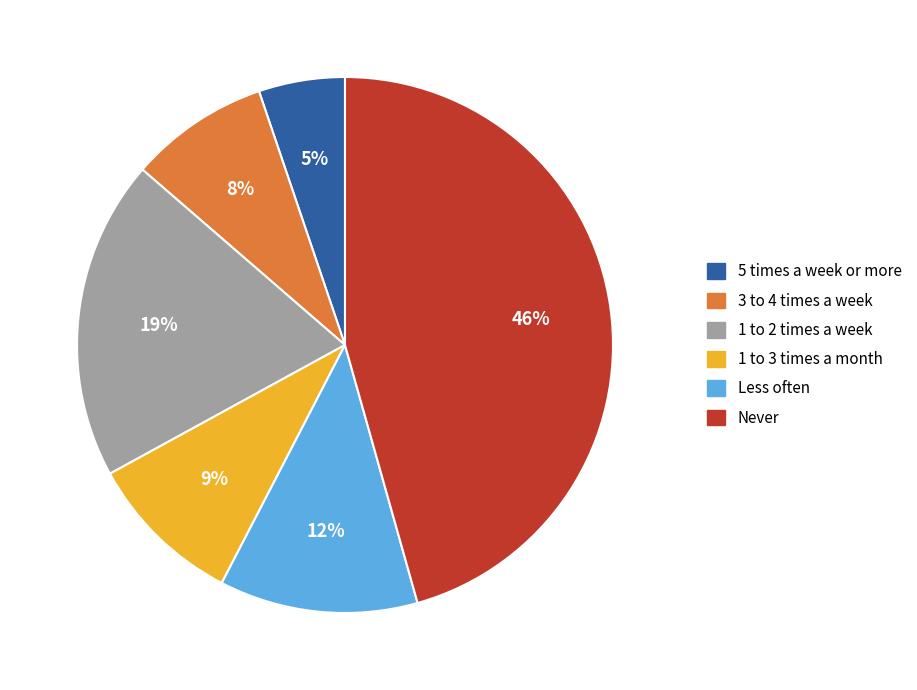

Is the sum of 1 to 3 times a month and 3 to 4 times a week greater than half?

No